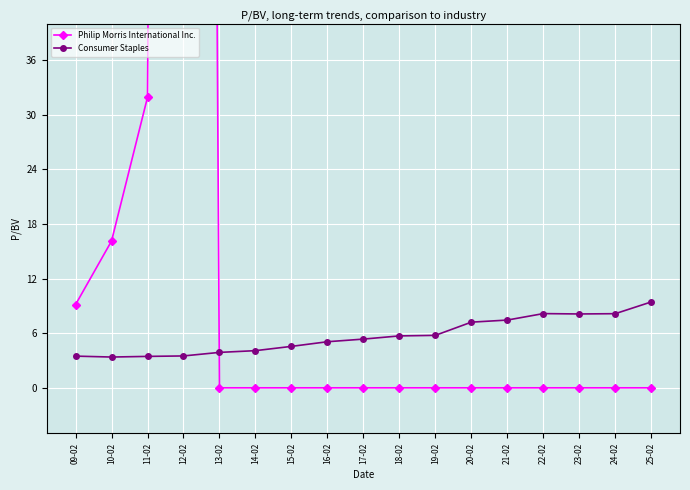

The value of Philip Morris International Inc. at 10-02 is 7.4. True or false?

False